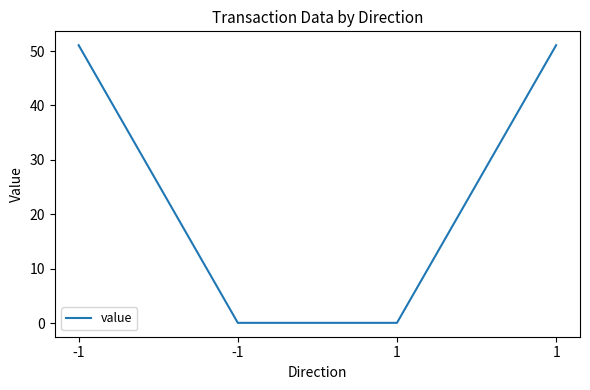

At which label is the value closest to 25?

-1